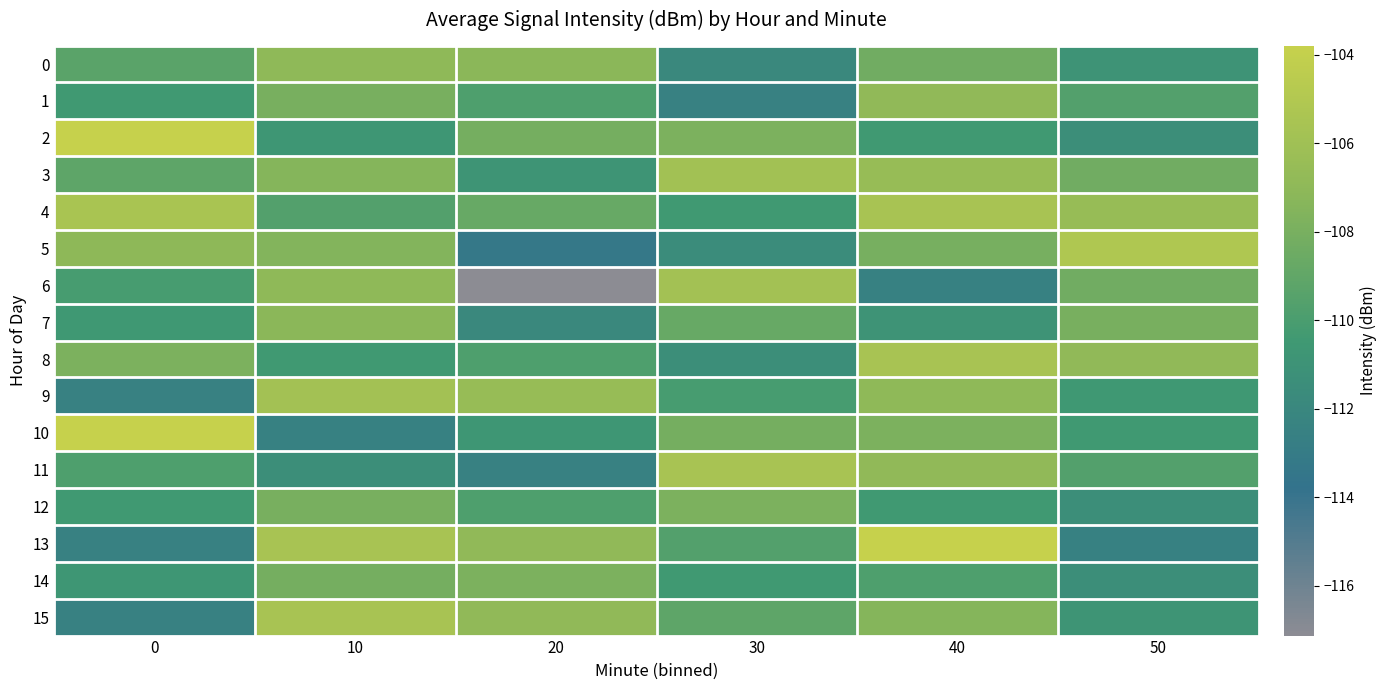

Rank the series at 30 from lowest to highest value.

1, 0, 5, 8, 4, 14, 9, 13, 15, 7, 10, 2, 12, 3, 6, 11